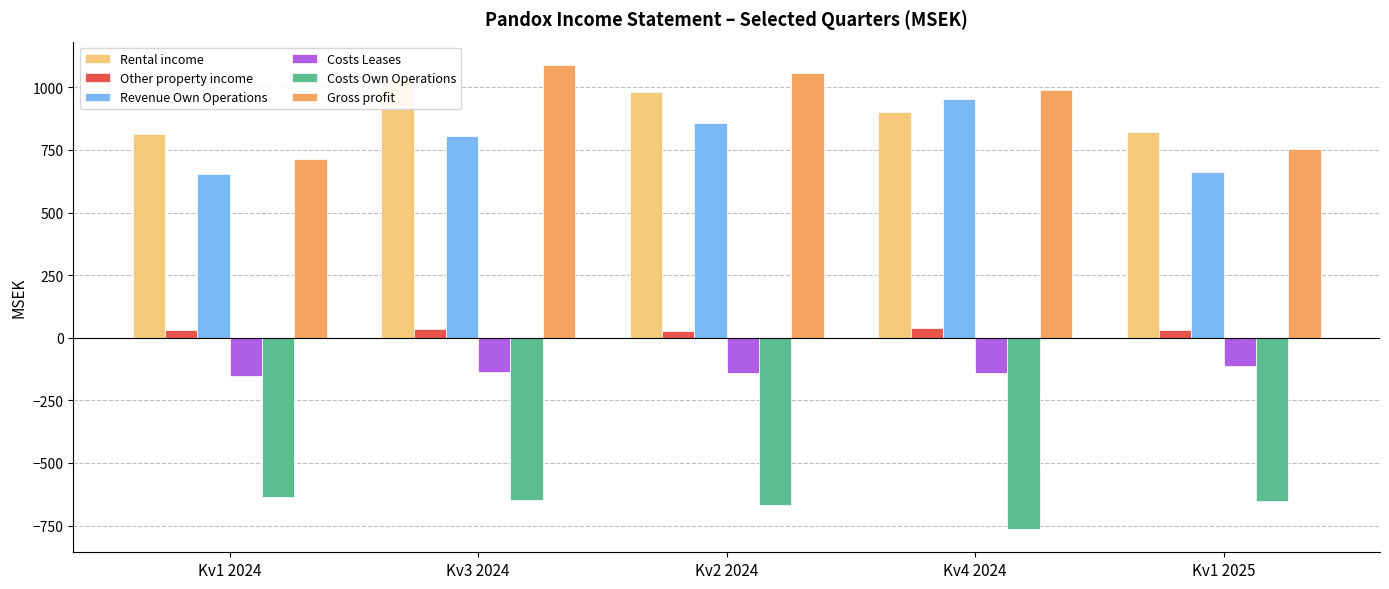

List the labels in order of Costs Leases value, largest first.

Kv1 2025, Kv3 2024, Kv2 2024, Kv4 2024, Kv1 2024